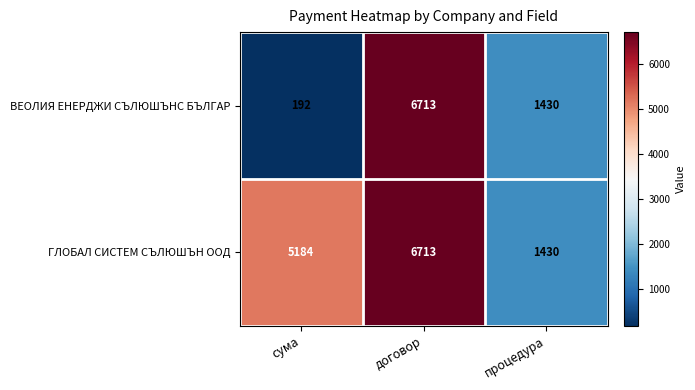

What is the minimum value for ВЕОЛИЯ ЕНЕРДЖИ СЪЛЮШЪНС БЪЛГАР?

192